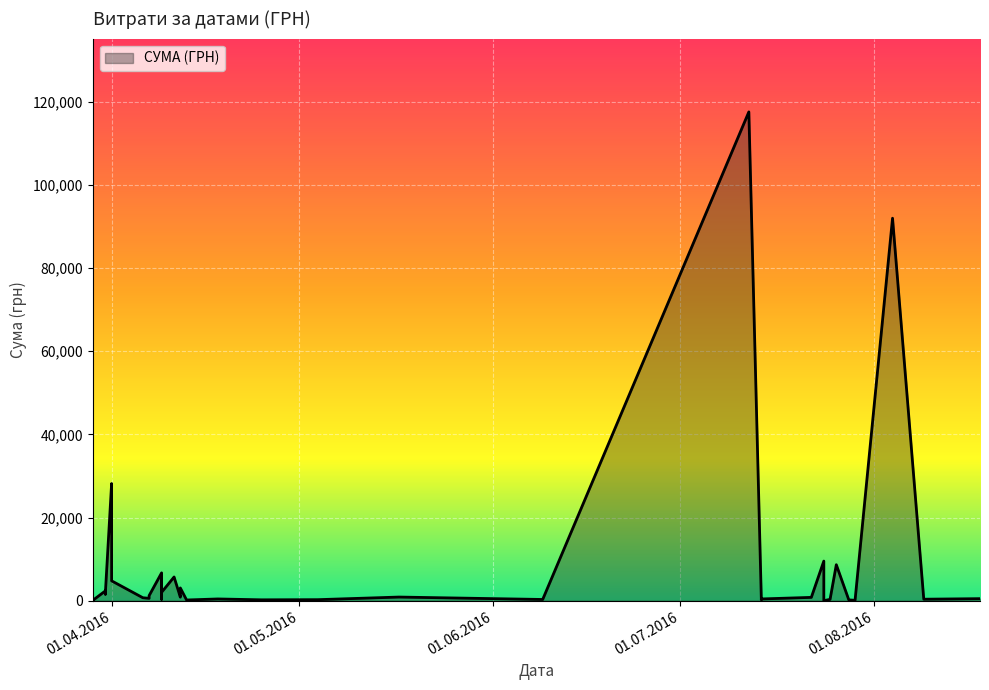

What is the minimum value shown in the chart?

11.2